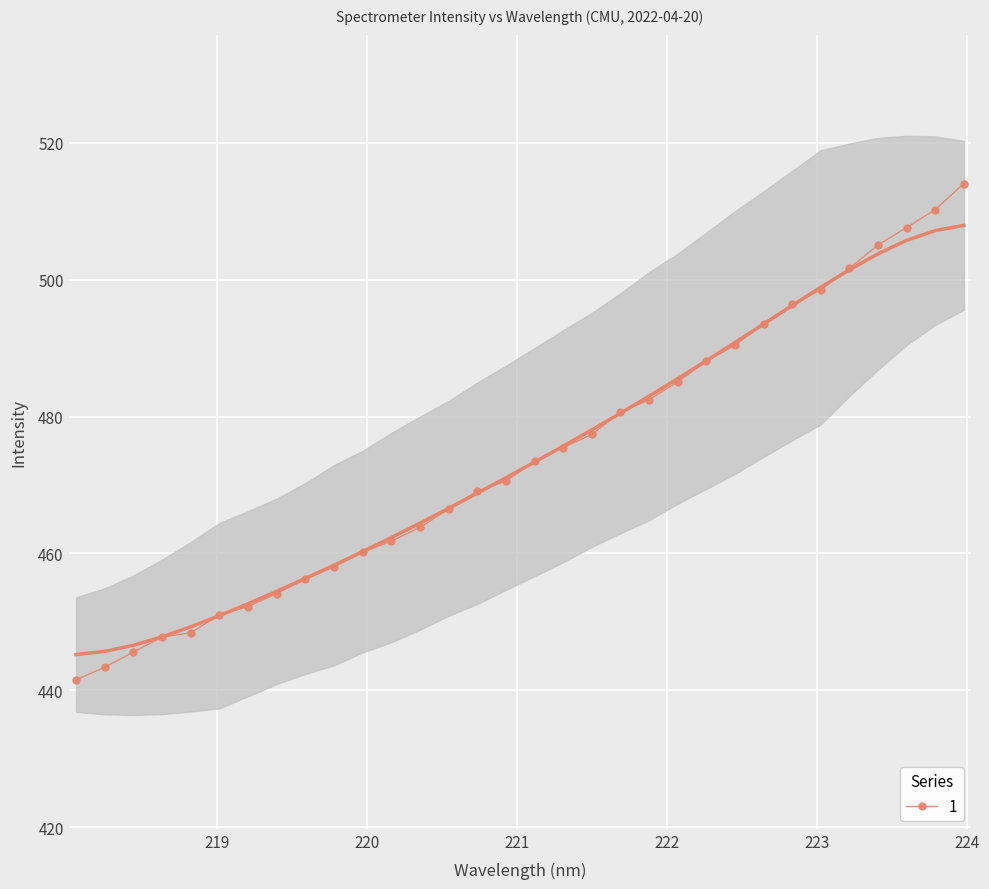

Reading left to right, extract all data points from this chart.

441.5	443.4	445.6	447.8	448.4	451.0	452.2	454.1	456.3	458.1	460.2	461.8	463.8	466.5	469.1	470.6	473.5	475.5	477.4	480.6	482.5	485.1	488.1	490.4	493.6	496.4	498.5	501.7	505.1	507.6	510.2	514.0